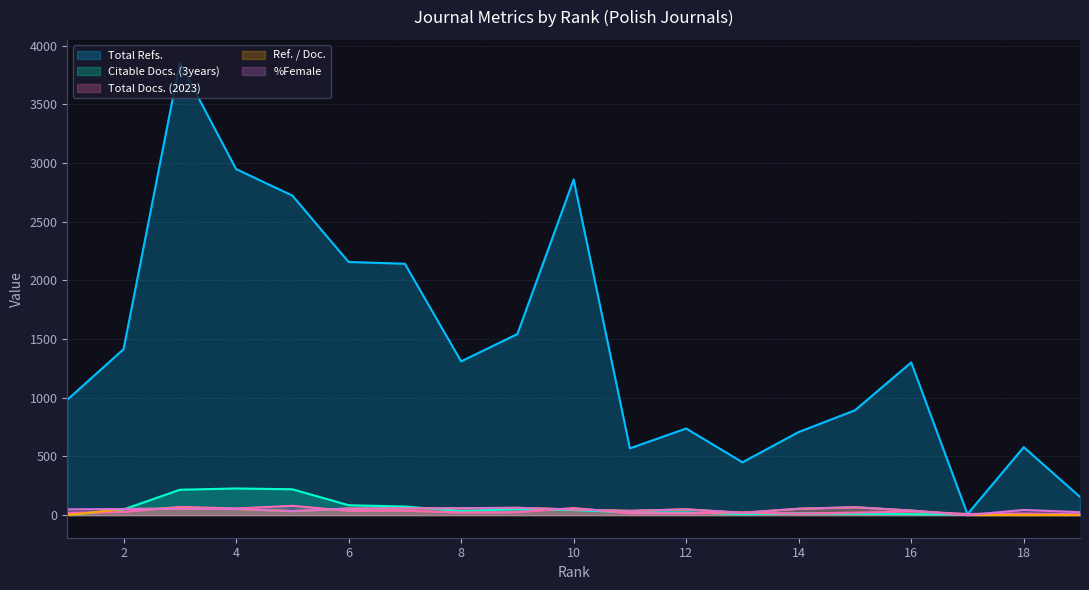

Which series has the largest total across all categories?

Total Refs.